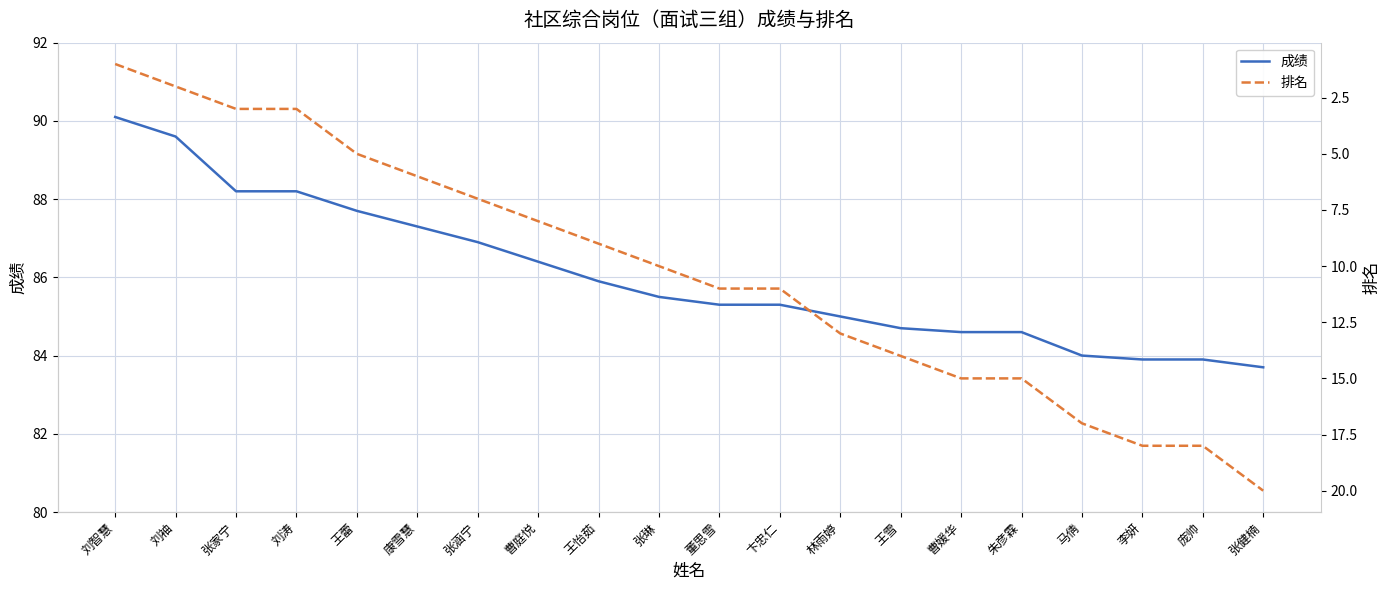

What is the label of the 7th point from the left?

张涵宁